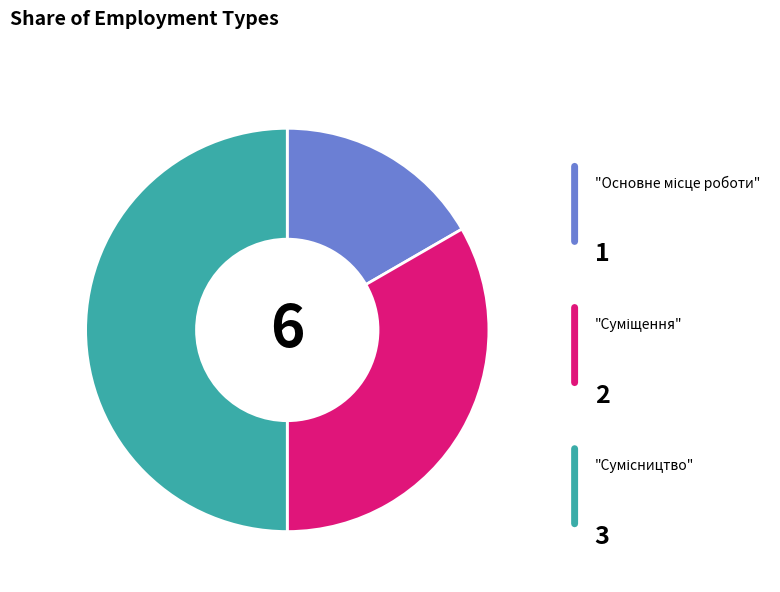

How many slices are in this pie chart?

3